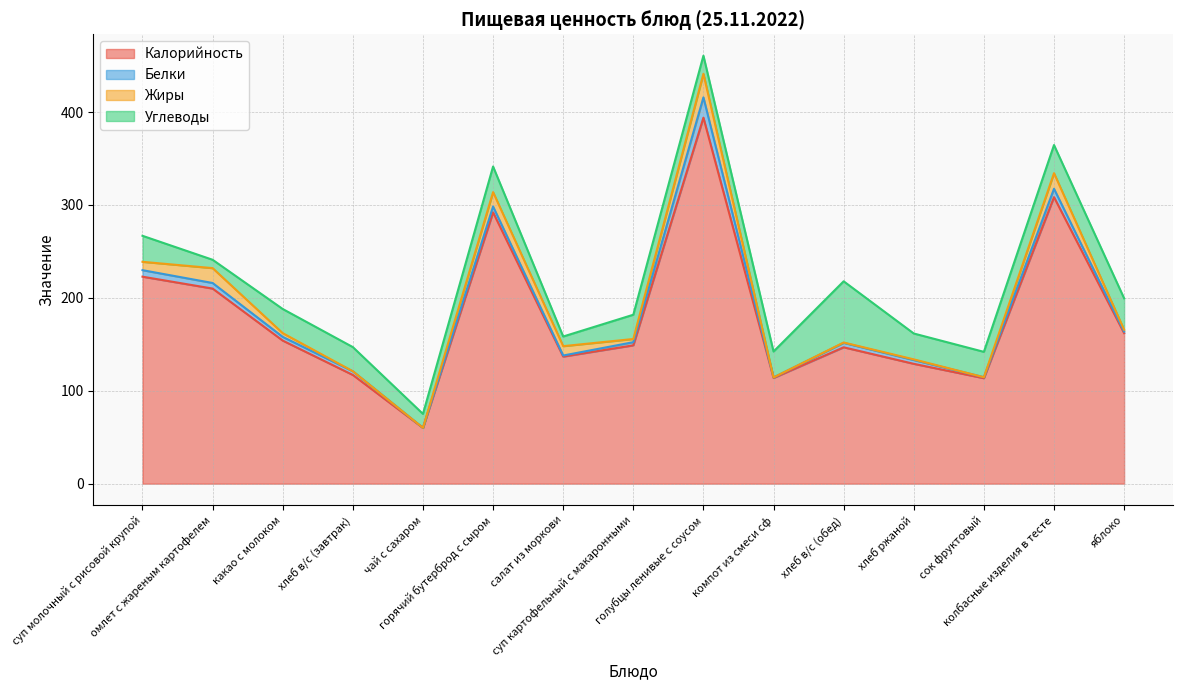

Reading left to right, transcribe all the data shown in this chart.

Калорийность: 222.8	210.0	154.0	117.0	60.0	292.0	136.8	148.9	393.9	113.8	146.8	129.0	113.5	308.4	162.0
Белки: 7.0	6.0	4.0	4.0	0.1	6.3	1.1	3.4	21.8	0.6	4.8	4.1	1.1	9.0	1.7
Жиры: 9.0	16.0	4.0	0.0	0.0	15.5	10.1	3.4	25.4	0.0	0.4	0.7	0.0	16.8	2.0
Углеводы: 28.0	9.0	26.0	26.0	15.0	27.6	10.4	26.1	19.5	27.9	65.9	27.8	27.3	30.3	33.8